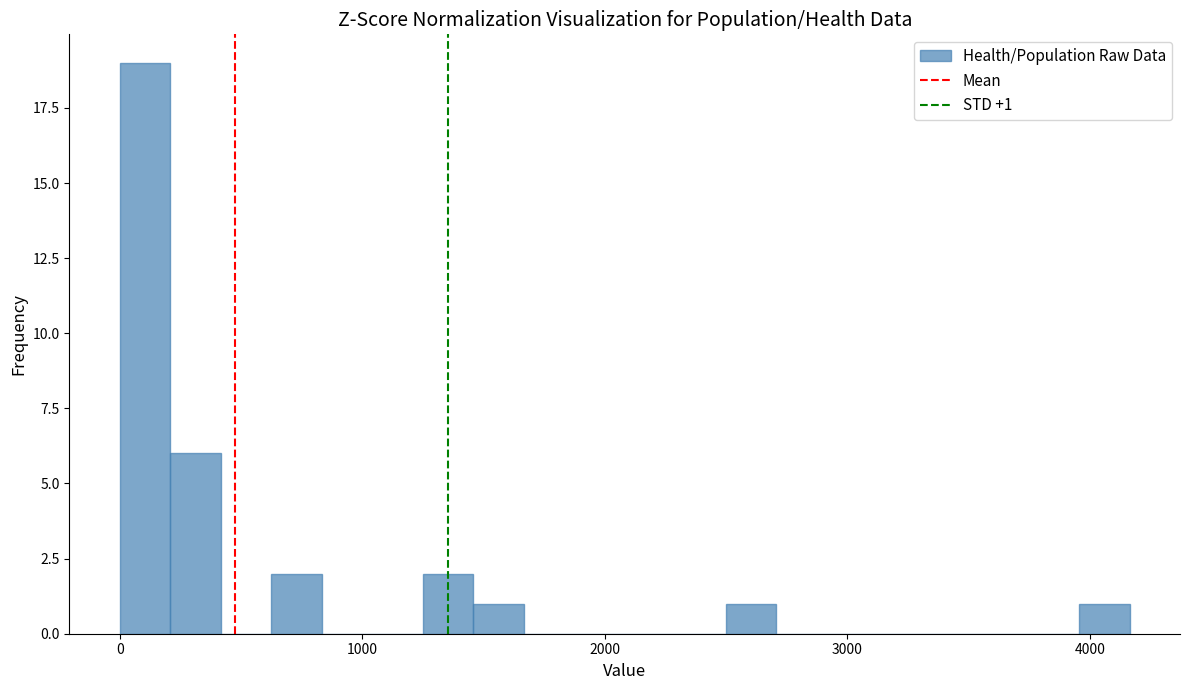

Around what value on the x-axis is the tallest bar? Give the approximate position of its centre, as read against the axis.

100